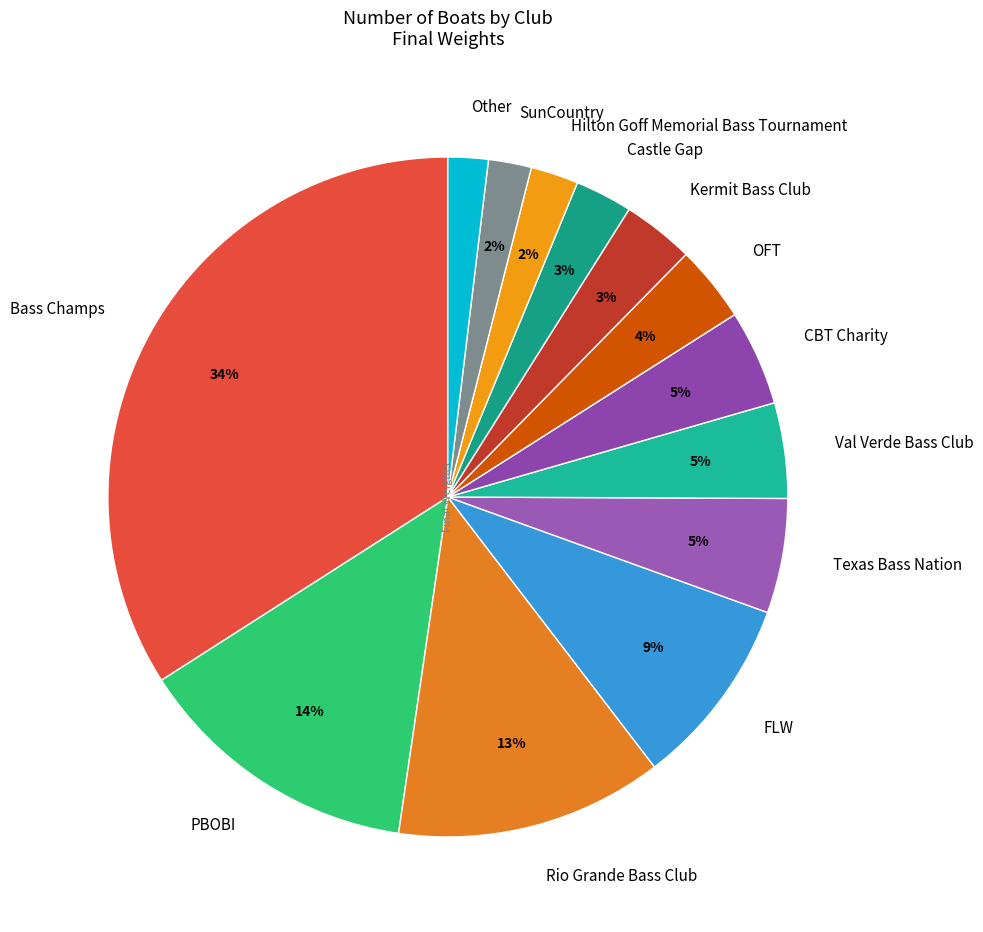

Which has a higher value, Kermit Bass Club or Bass Champs?

Bass Champs